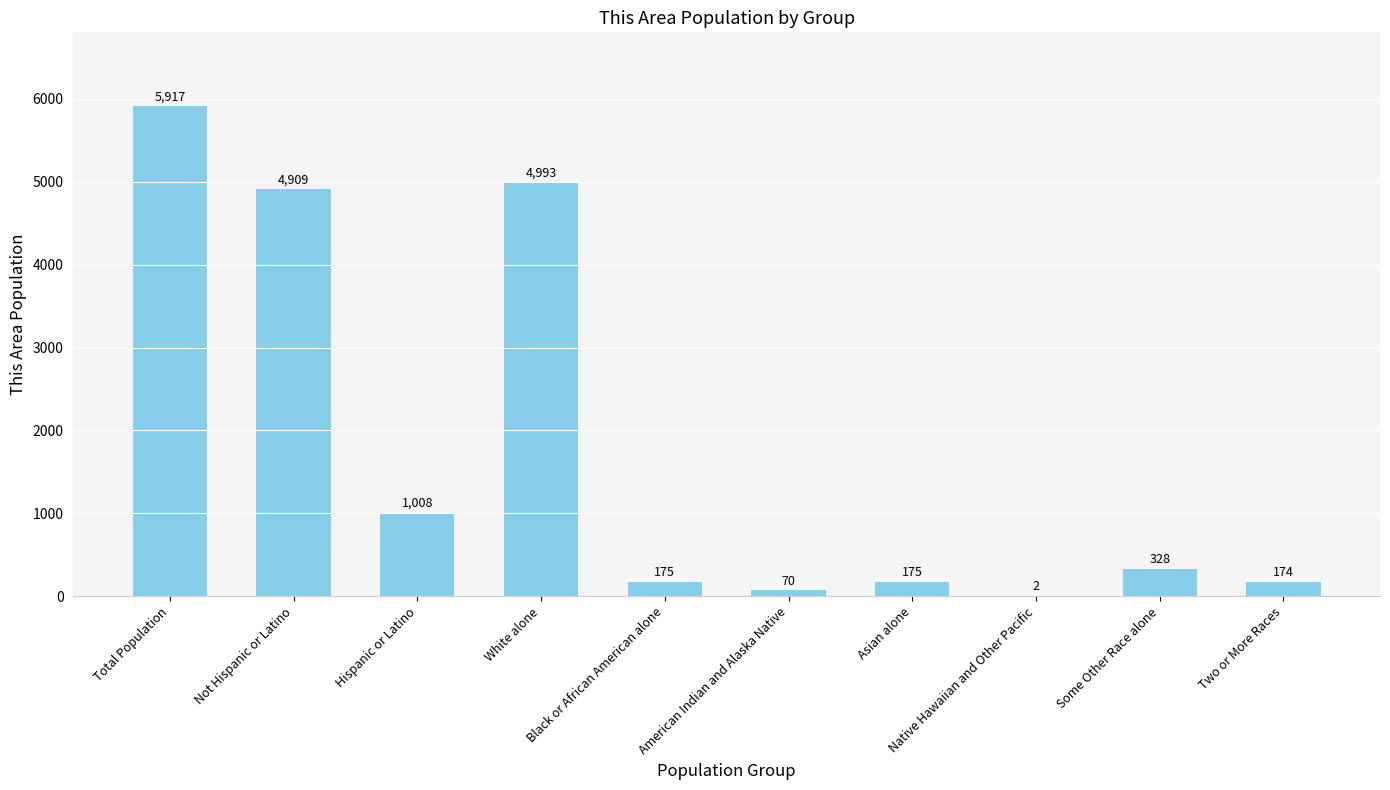

True or false: the data shows 175 at Asian alone.

True